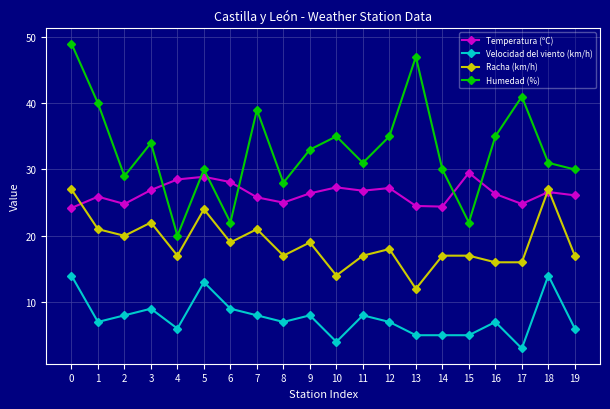

What is the total value across all series at 1?

93.9